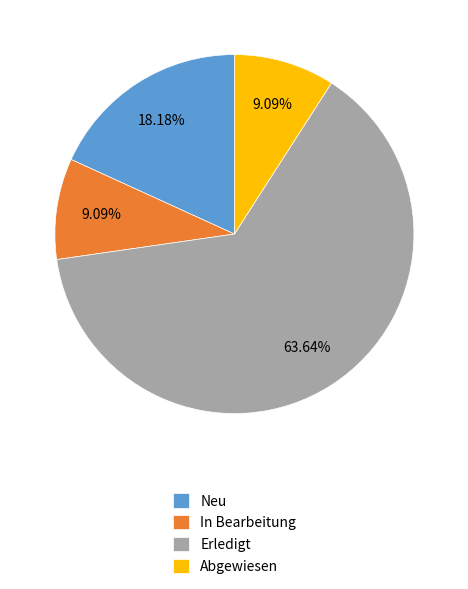

To the nearest percent, what is the average slice percentage?

25%